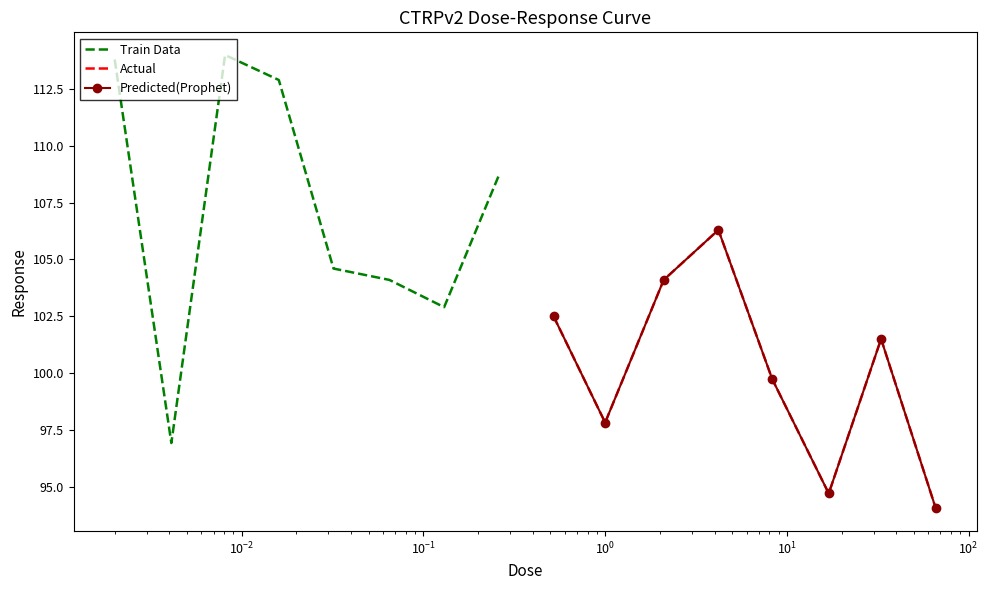

Between $\mathdefault{10^{-1}}$ and $\mathdefault{10^{0}}$, which series saw the biggest shift?

Train Data